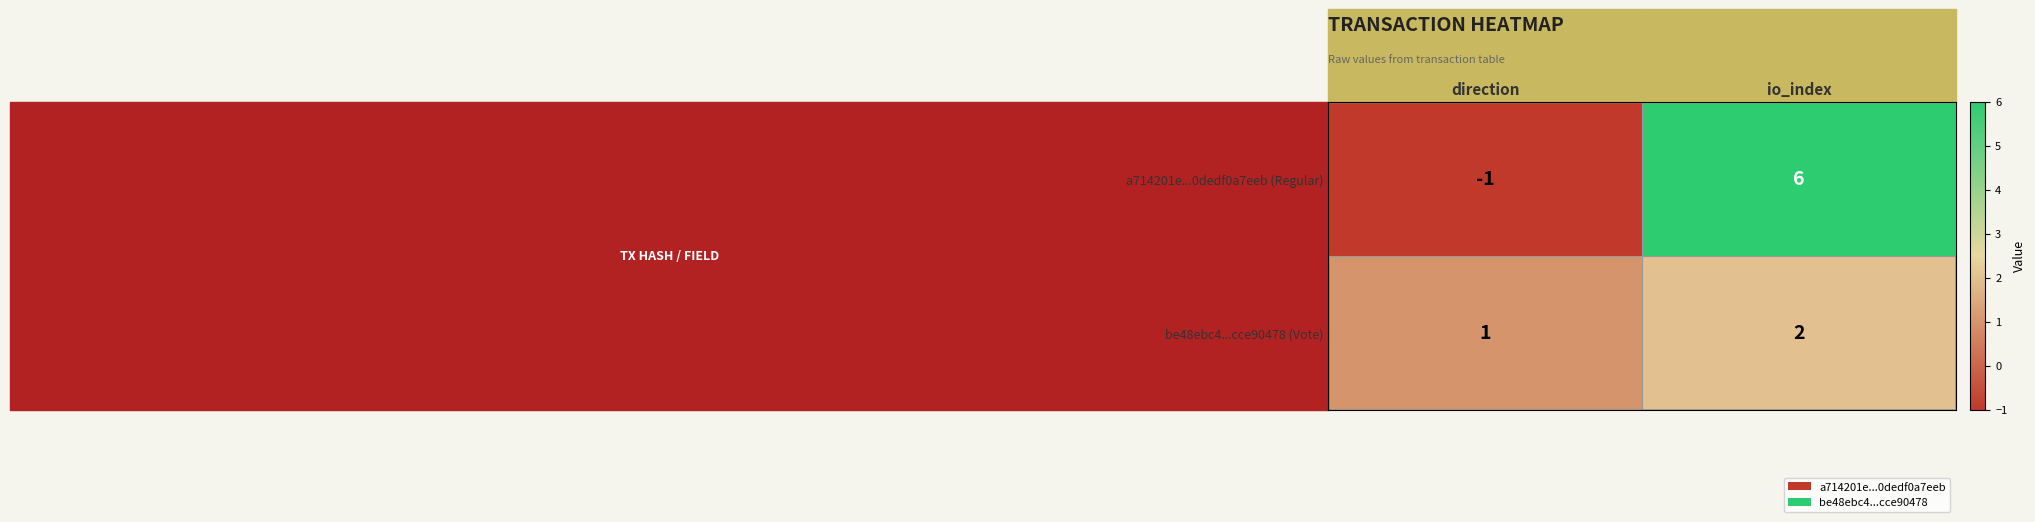

How many values in a714201e...0dedf0a7eeb (Regular) are above zero?

1